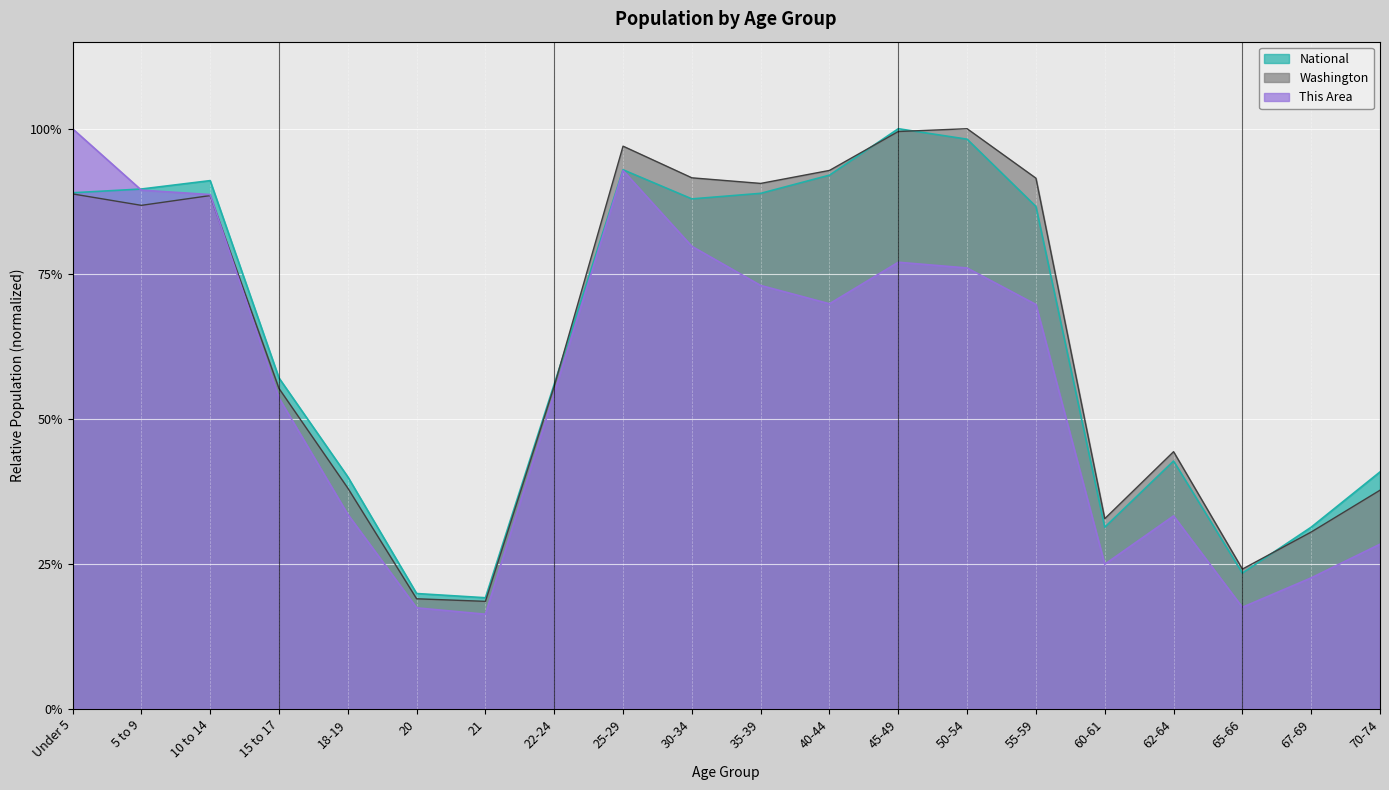

What is the label of the 12th point from the left?

40-44